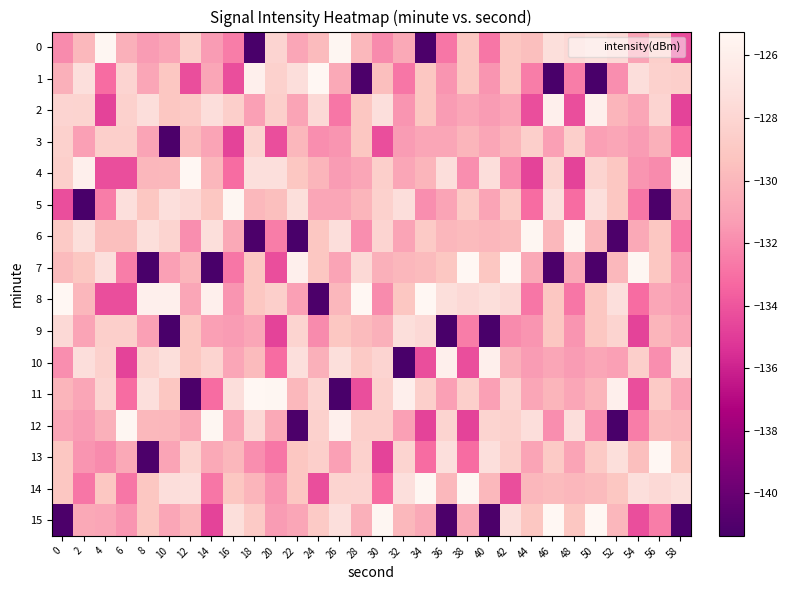

What is the smallest value displayed?

-141.4